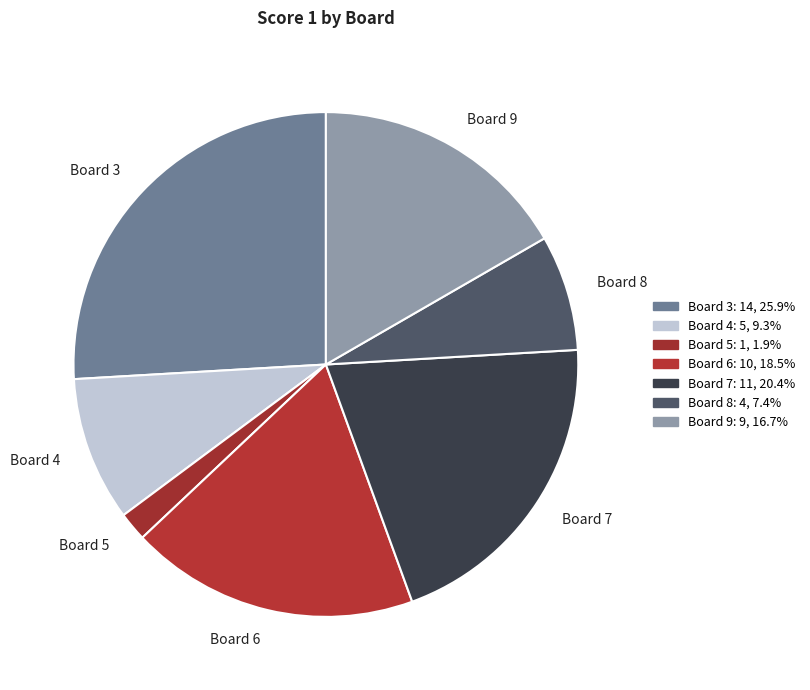

What is the largest slice in the pie chart?

Board 3